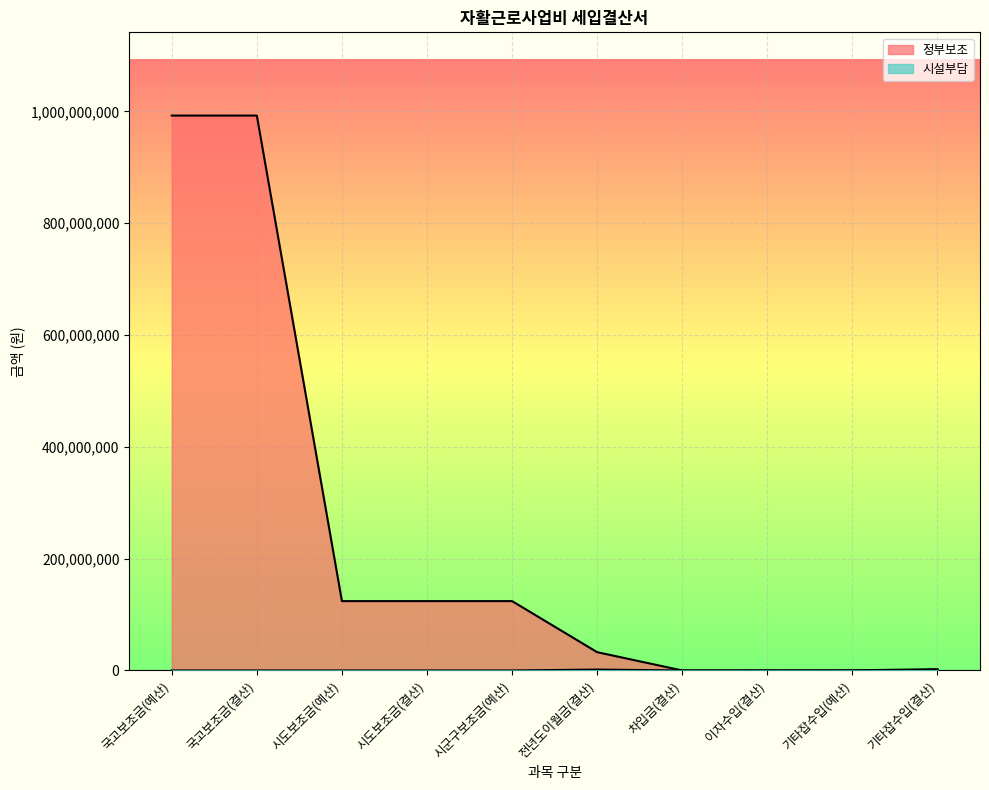

Does the chart display data point markers on the line(s)?

No